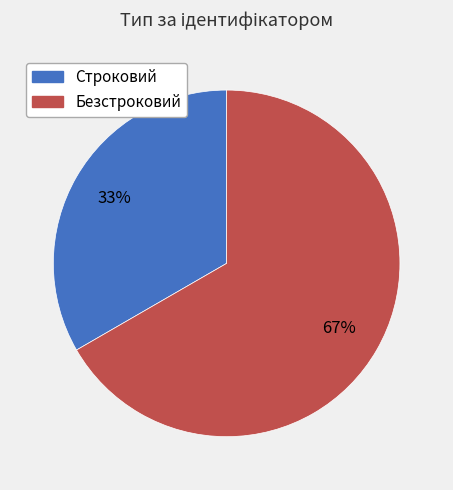

To the nearest percent, what percentage of the pie is Строковий?

33%